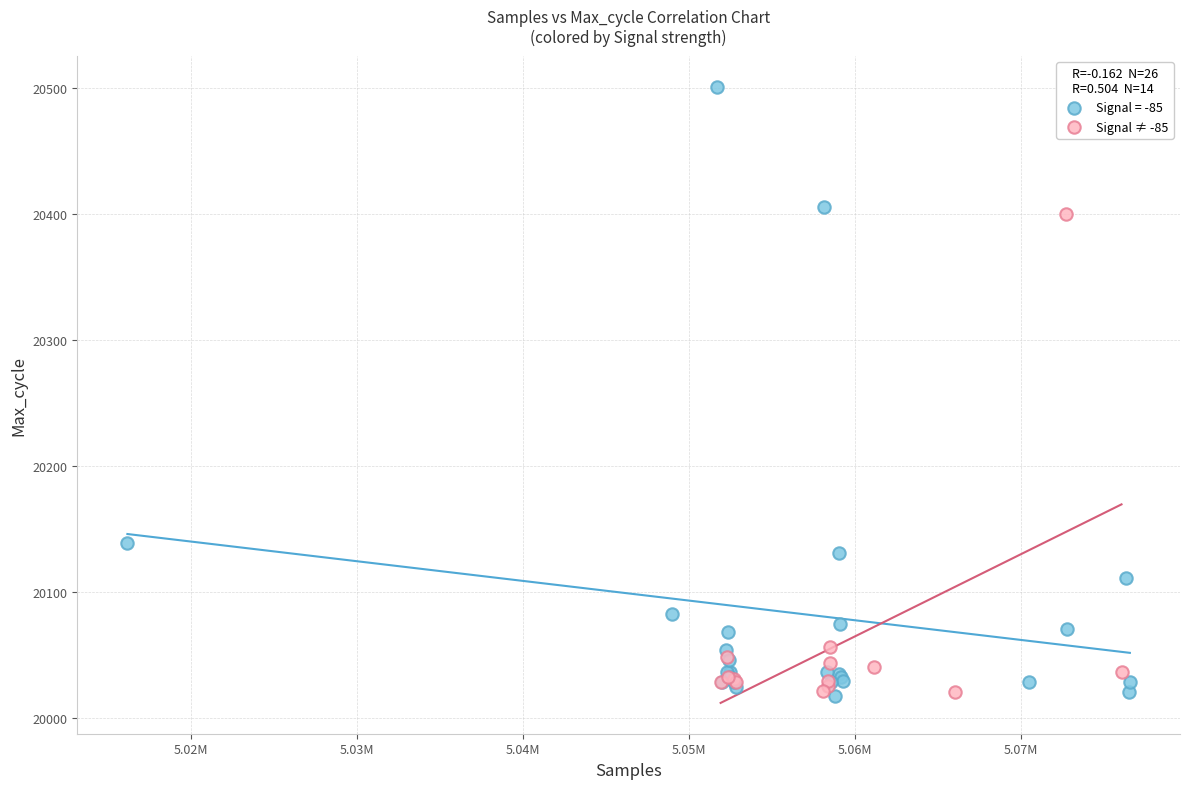

Which series has the widest spread of Y values?

Signal = -85